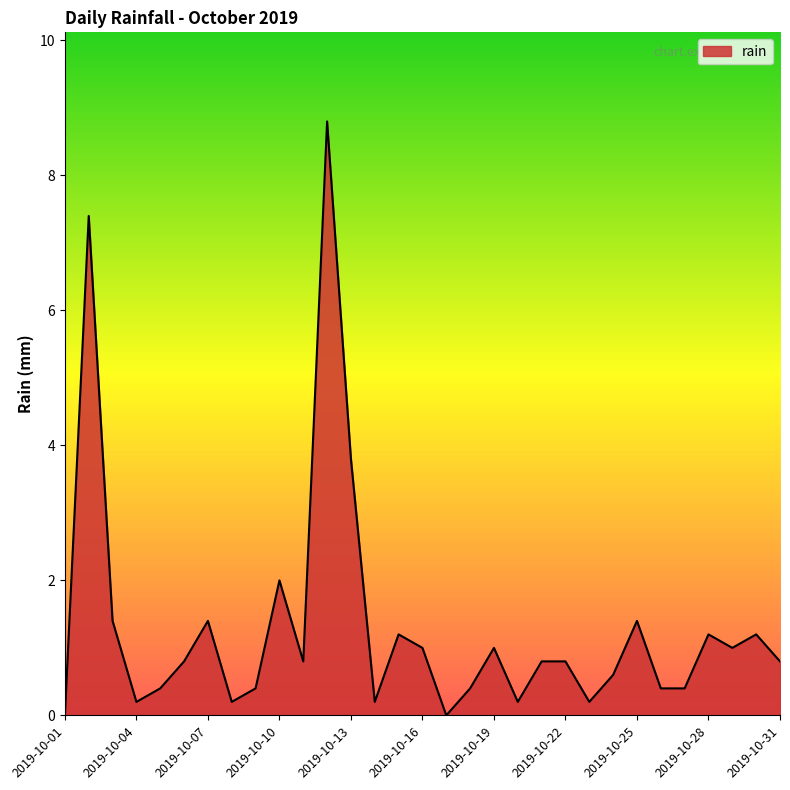

What is the difference between the maximum and minimum values?

8.8